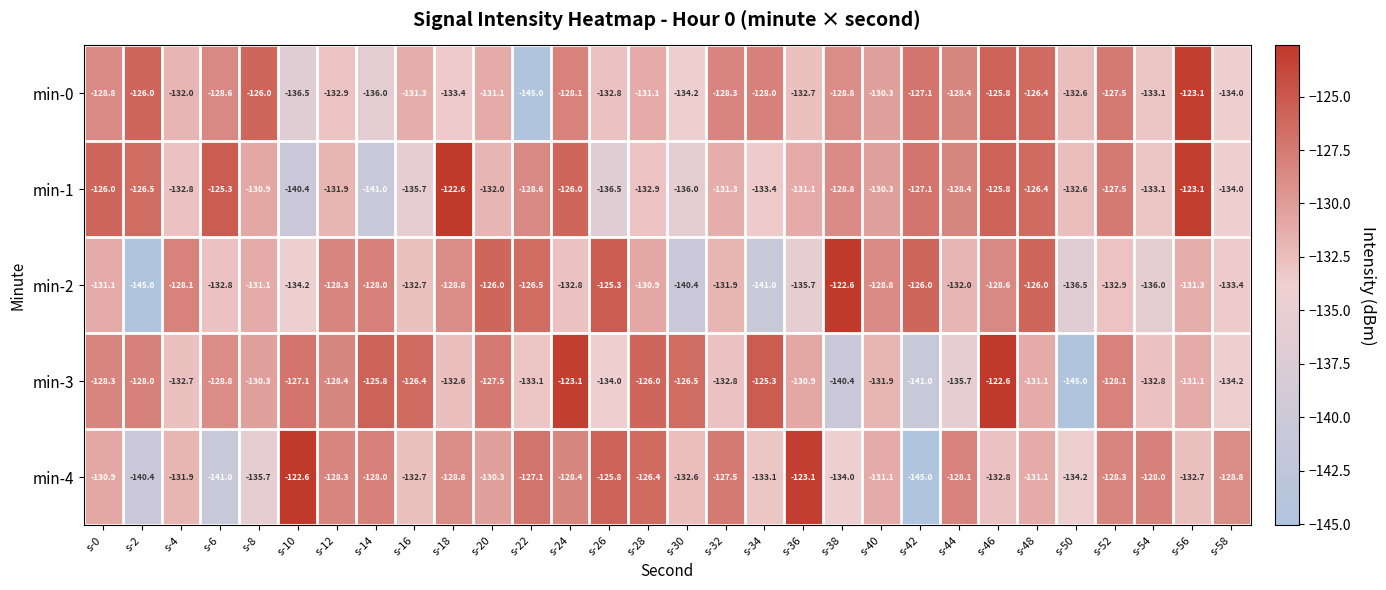

What is the difference between the maximum and minimum values in the min-2 series?

22.4